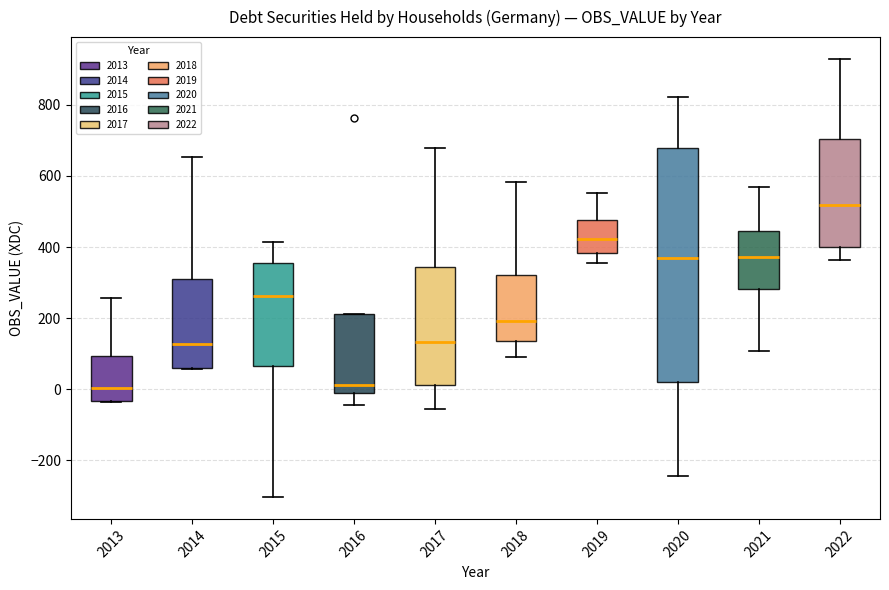

Which box is the tallest, from its lower edge to its upper edge?

2020